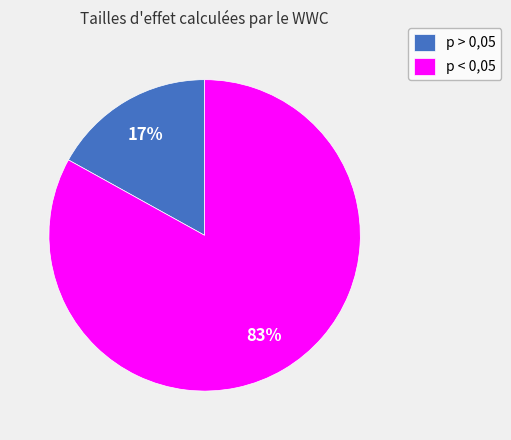

What percentage is the p < 0,05 slice, to the nearest percent?

83%